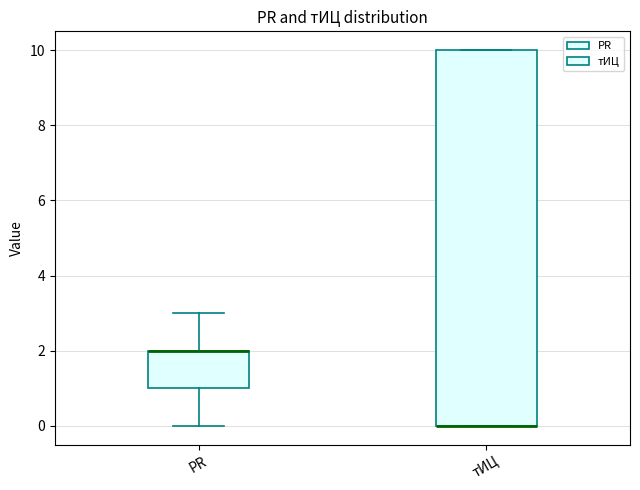

Reading left to right, transcribe this box plot: for each box, give where its median line is, the range the box spans, and where its two whiskers end, as read against the y-axis. The values are not printed on the chart, so give them approximately, as read against the axis.

PR: median 2 (drawn on the box's upper edge), box 1 to 2, whiskers 0 to 3
тИЦ: median 0 (drawn on the box's lower edge), box 0 to 10, whiskers 0 to 10